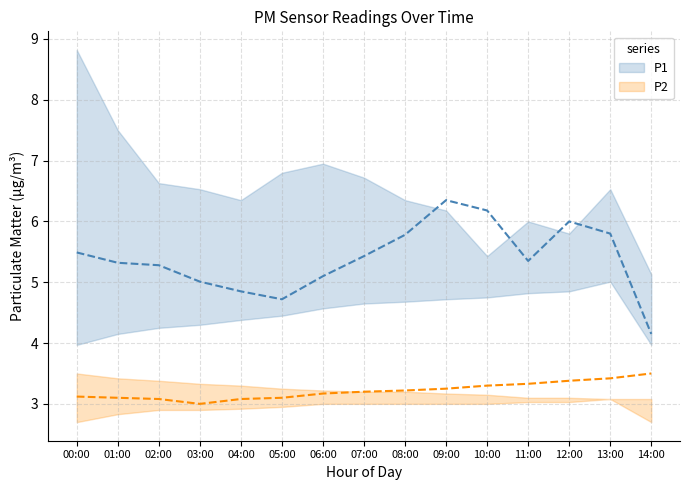

Which series changed the most between 03:00 and 14:00?

P1_upper